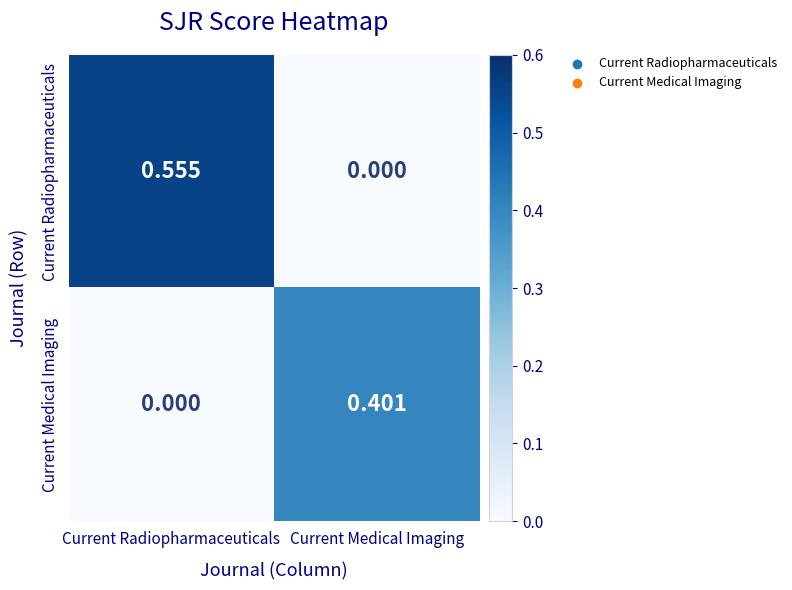

Which category has the highest value across all series?

Current Radiopharmaceuticals